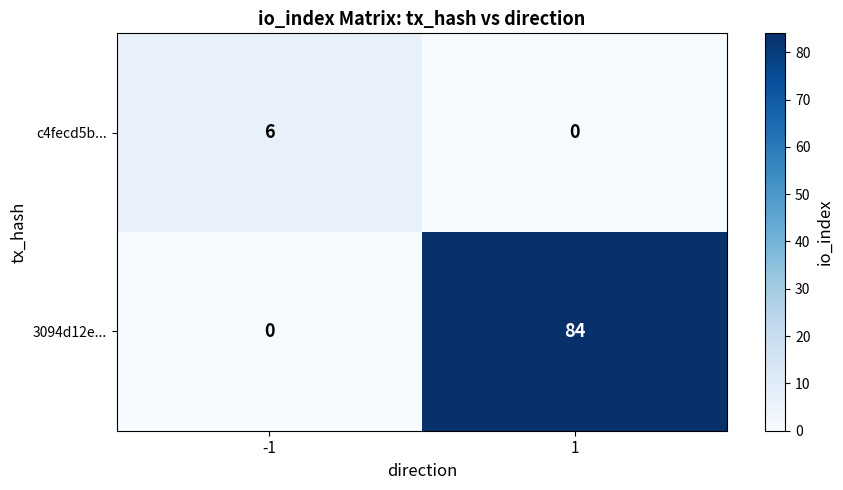

The 3094d12e... series shows 84 at 1. True or false?

True